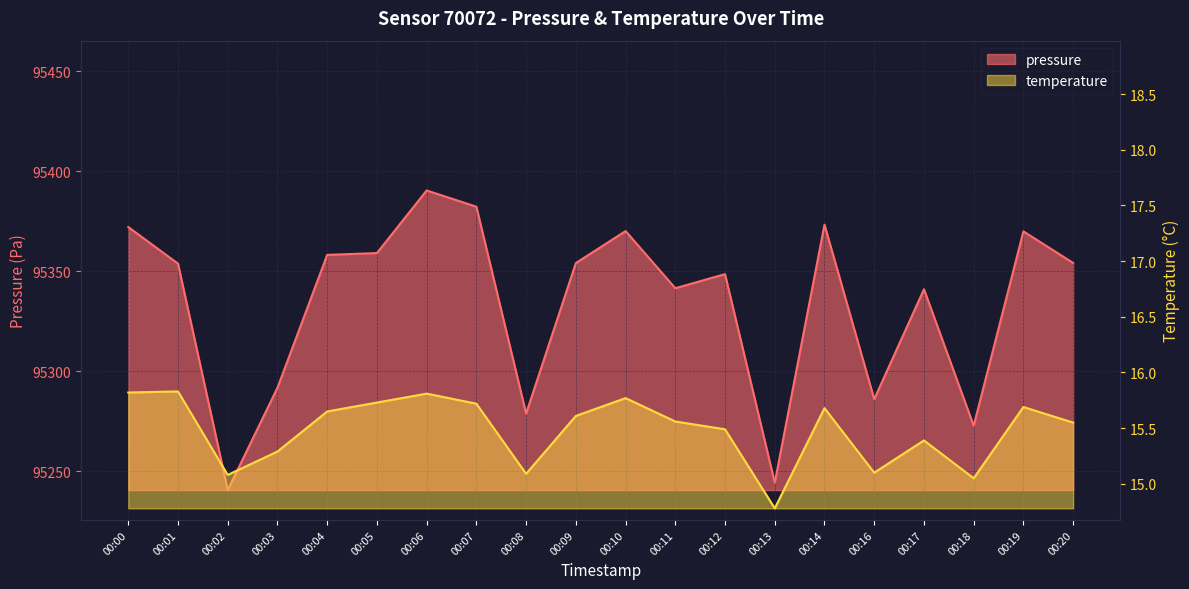

Rank the series by their average value, from highest to lowest.

pressure, temperature